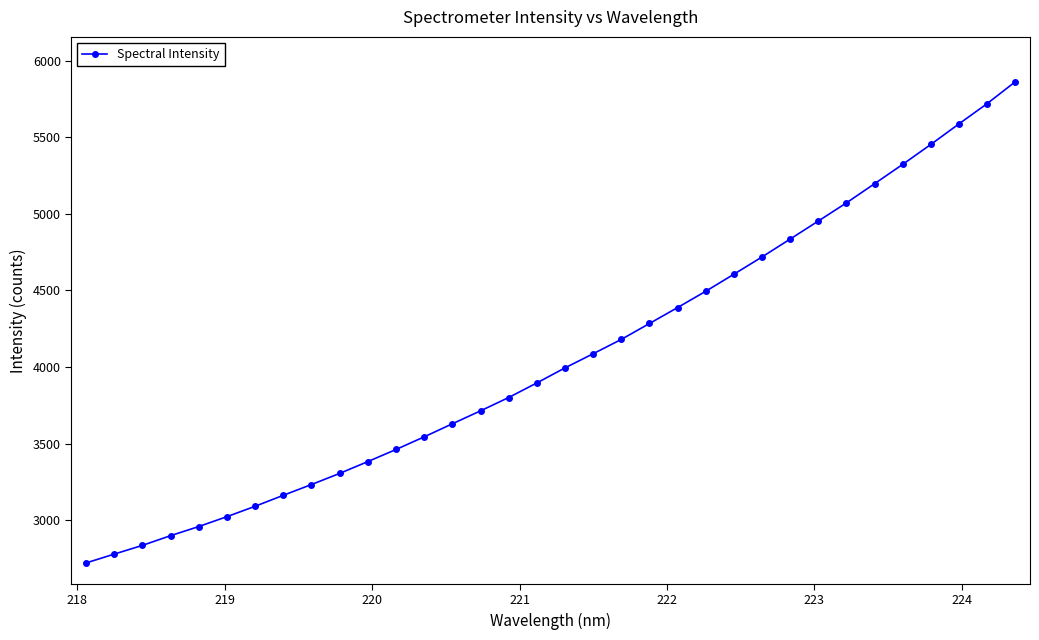

What is the smallest value displayed?

2720.5